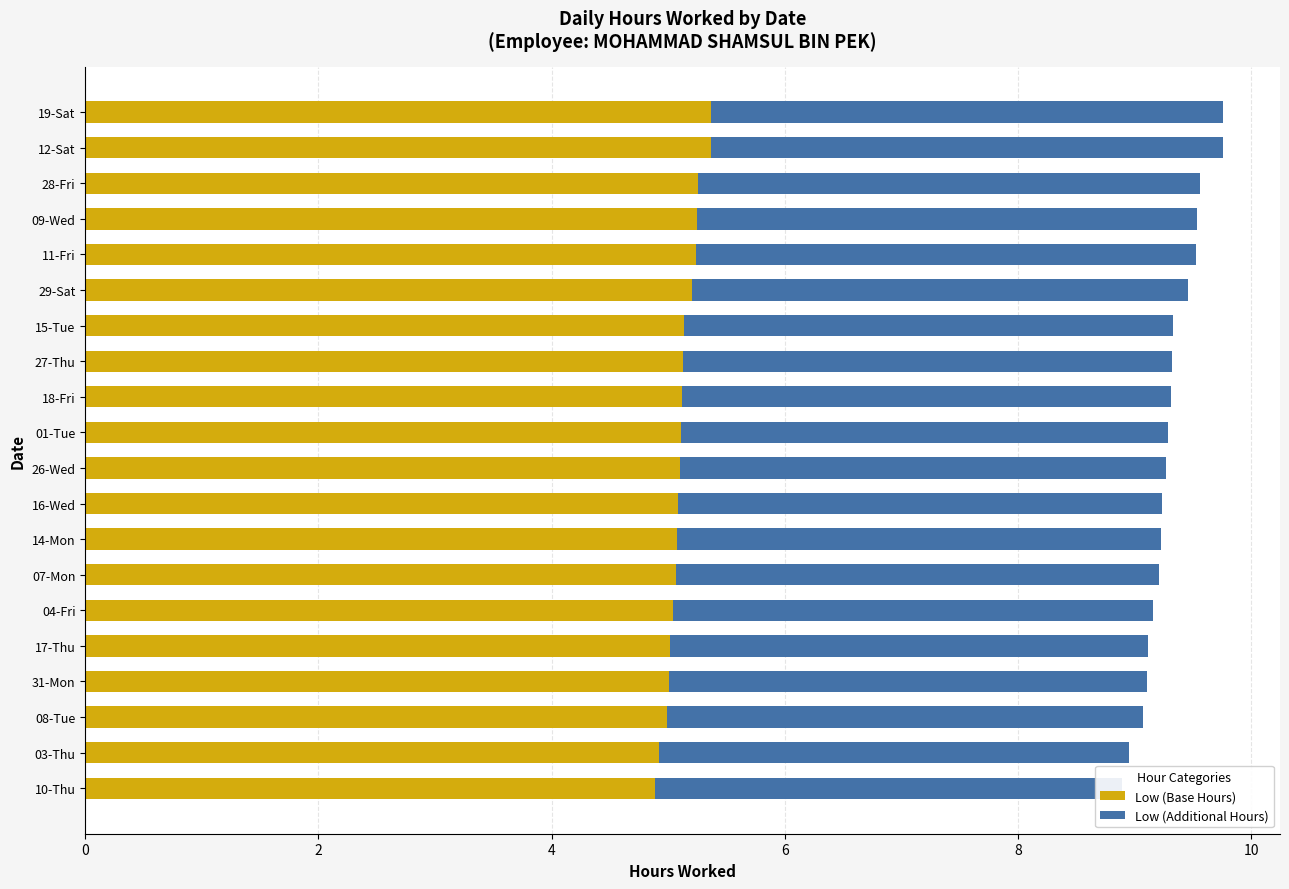

What is the sum of all Low (Additional Hours) values?

83.7